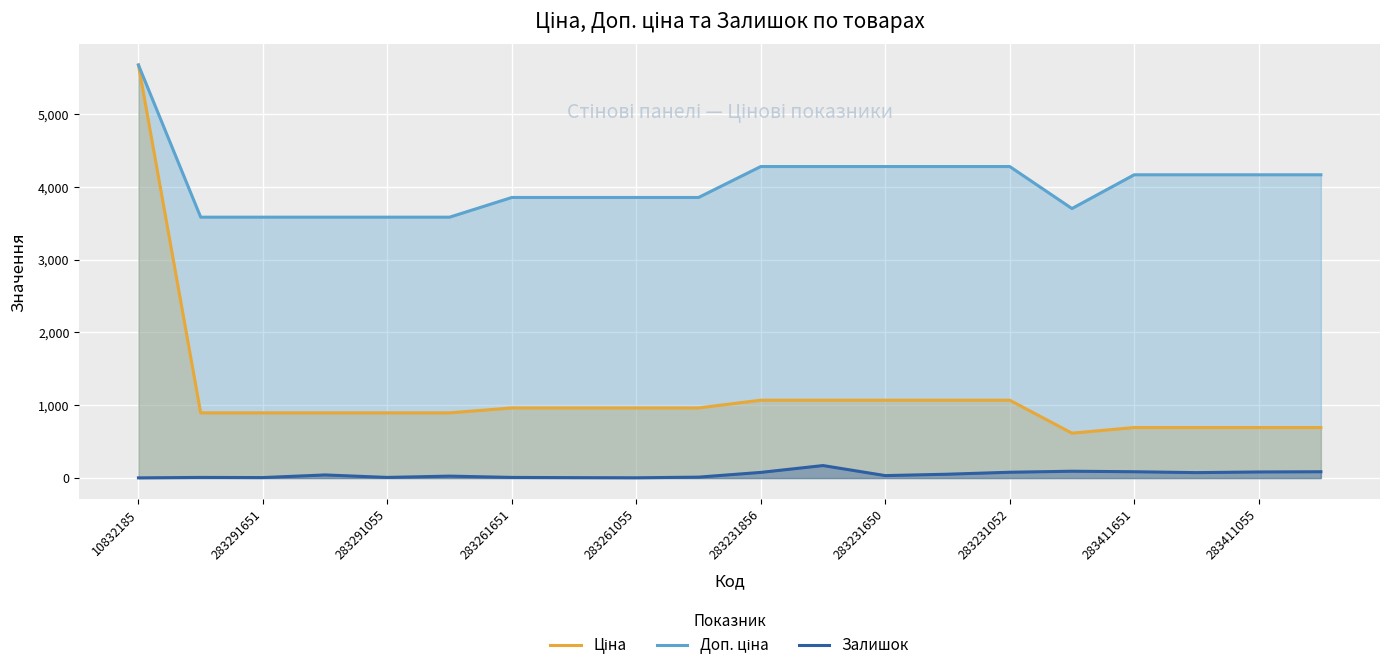

The Залишок series shows 34.0 at 283231650. True or false?

True